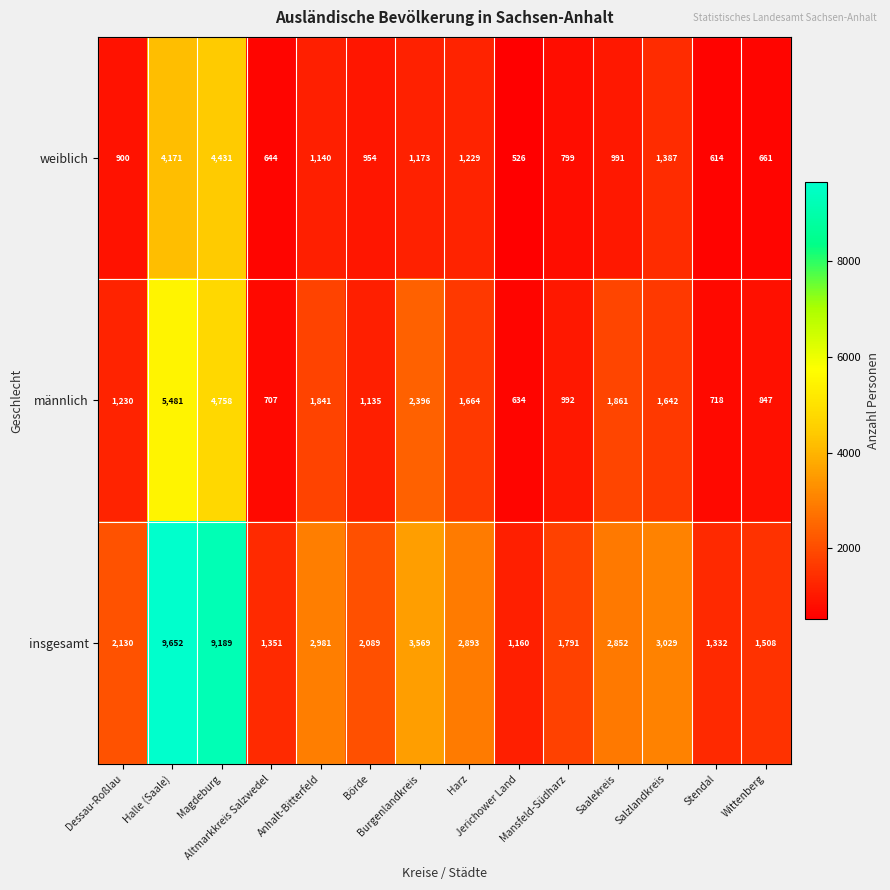

What is the smallest value displayed?

526